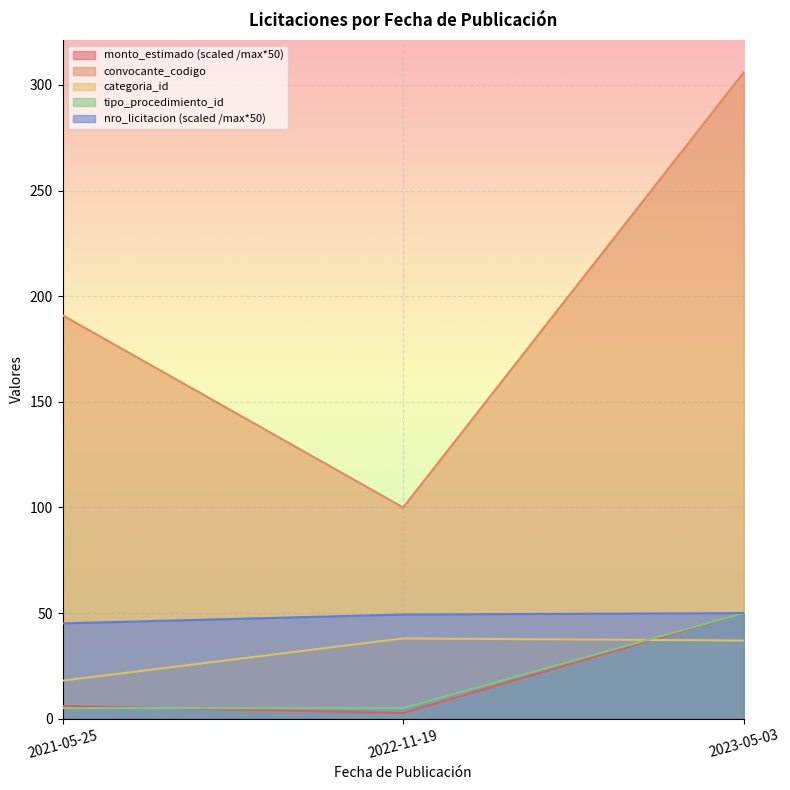

How many series are shown in this chart?

5